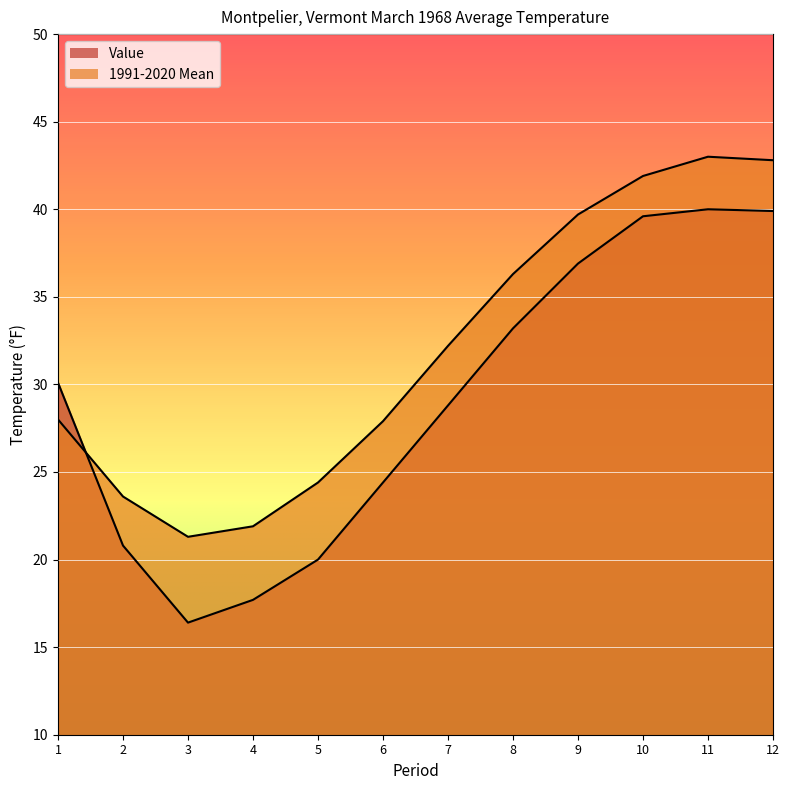

How many intersections are there between 1991-2020 Mean and Value?

1